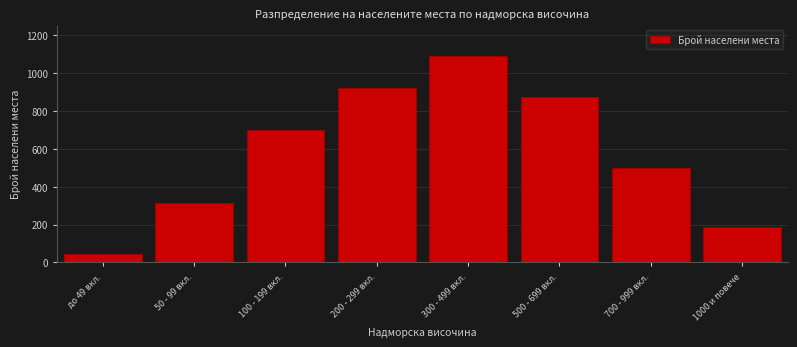

Reading left to right, list all the values displayed in this chart.

45	312	698	924	1089	876	498	187